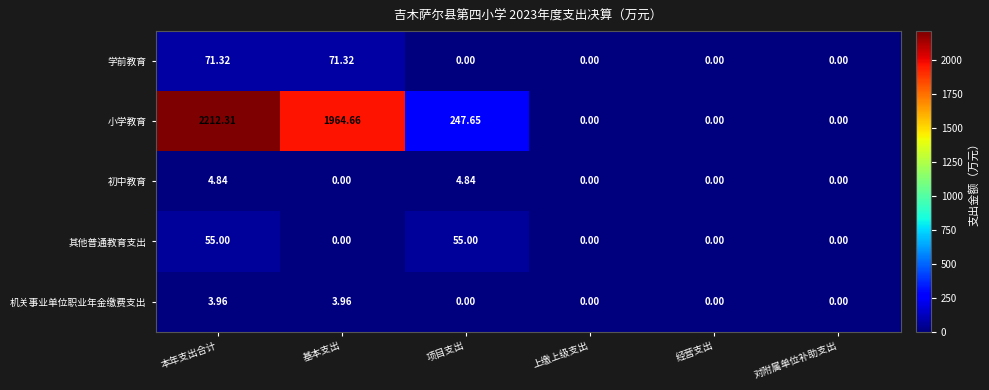

Is the value of 其他普通教育支出 at 本年支出合计 greater than the value of 小学教育 at 经营支出?

Yes